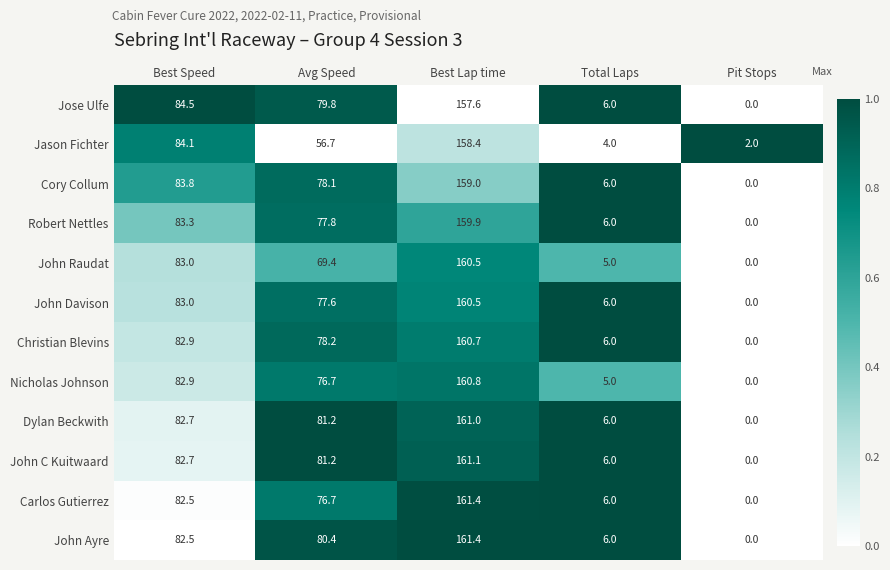

Which category has the lowest value across all series?

Pit Stops